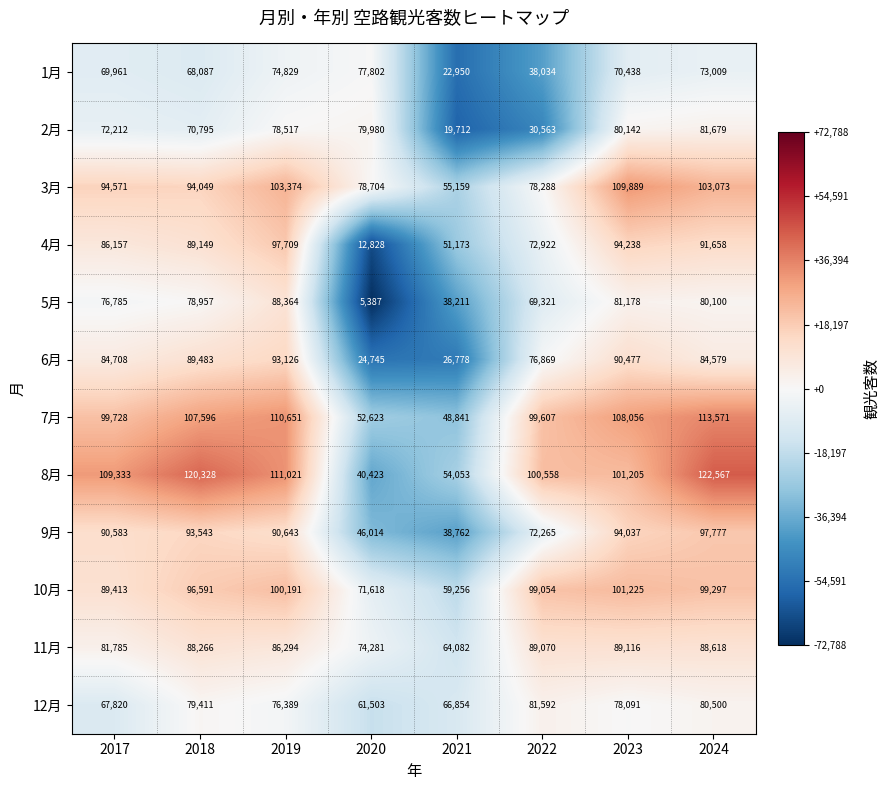

How many series are shown in this chart?

12